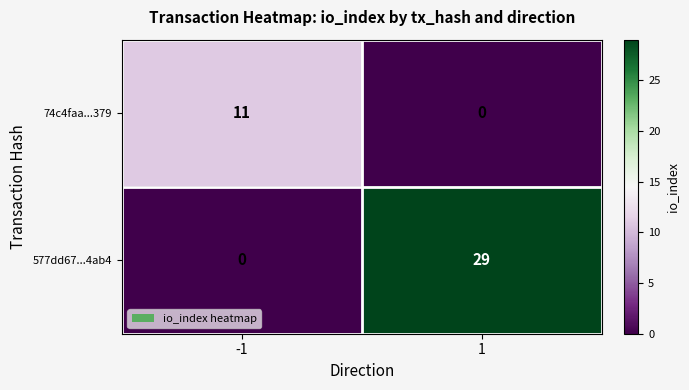

Read the 577dd67...4ab4 value at 1, to the nearest 10.

30